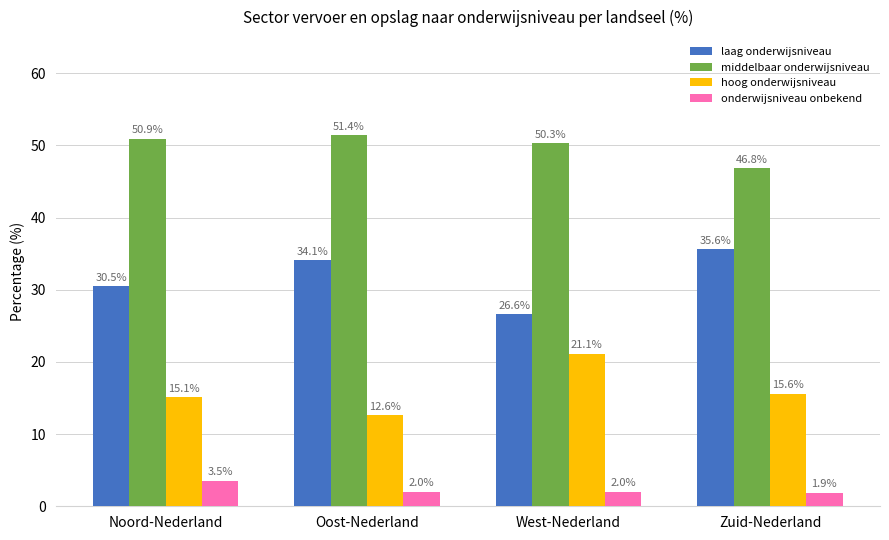

What are all the series names shown in the legend?

laag onderwijsniveau, middelbaar onderwijsniveau, hoog onderwijsniveau, onderwijsniveau onbekend